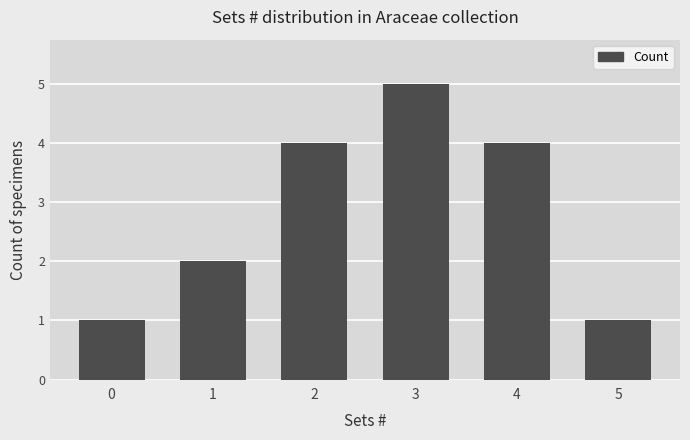

What is the change in value from 2 to 3?

+1